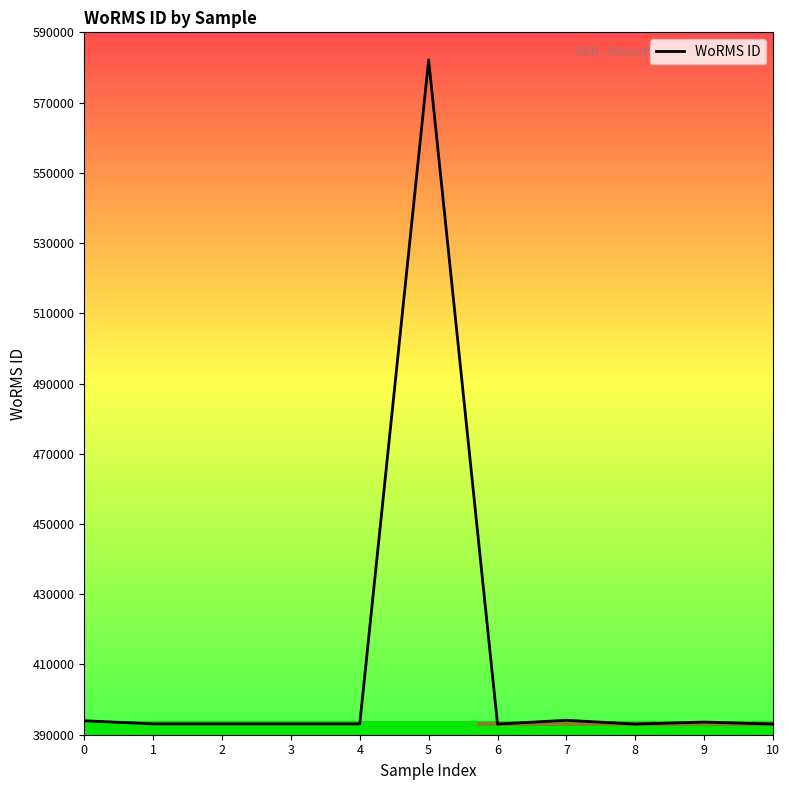

What is the greatest value displayed?

582134